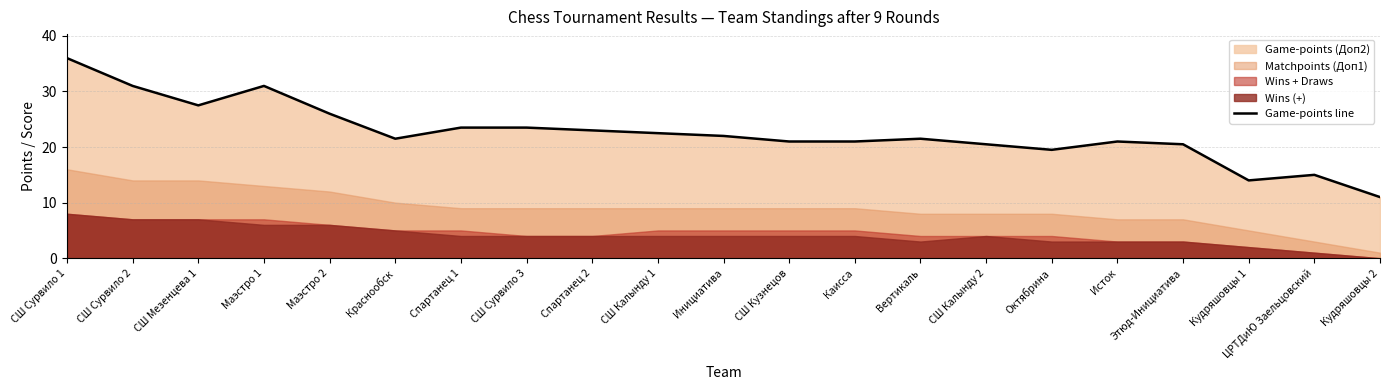

What is the label of the 19th point from the left?

Кудряшовцы 1